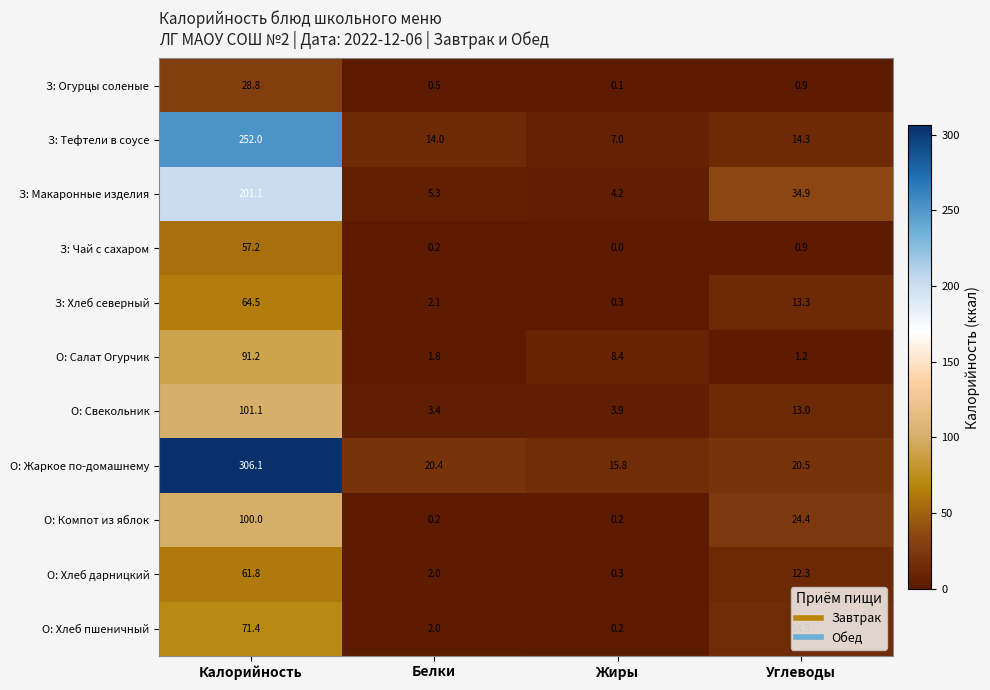

What is the maximum value shown in the chart?

306.1